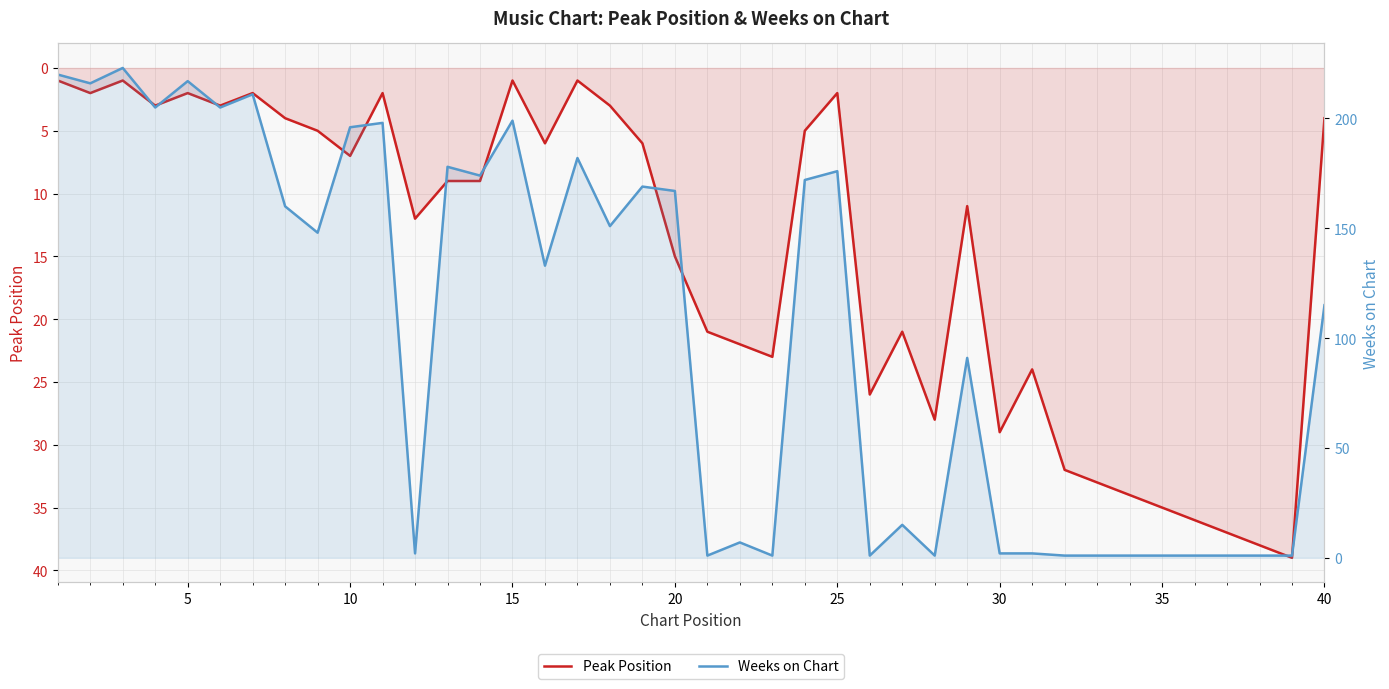

Is it true that Weeks on Chart equals 1 at 30?

False